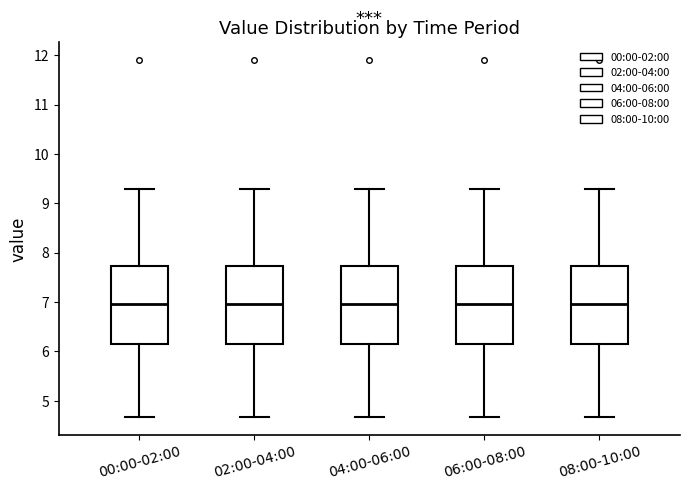

Reading left to right, transcribe this box plot: for each box, give where its median line is, the range the box spans, and where its two whiskers end, as read against the y-axis. The values are not printed on the chart, so give them approximately, as read against the axis.

00:00-02:00: median 7.0, box 6.2 to 7.7, whiskers 4.7 to 9.3
02:00-04:00: median 7.0, box 6.2 to 7.7, whiskers 4.7 to 9.3
04:00-06:00: median 7.0, box 6.2 to 7.7, whiskers 4.7 to 9.3
06:00-08:00: median 7.0, box 6.2 to 7.7, whiskers 4.7 to 9.3
08:00-10:00: median 7.0, box 6.2 to 7.7, whiskers 4.7 to 9.3